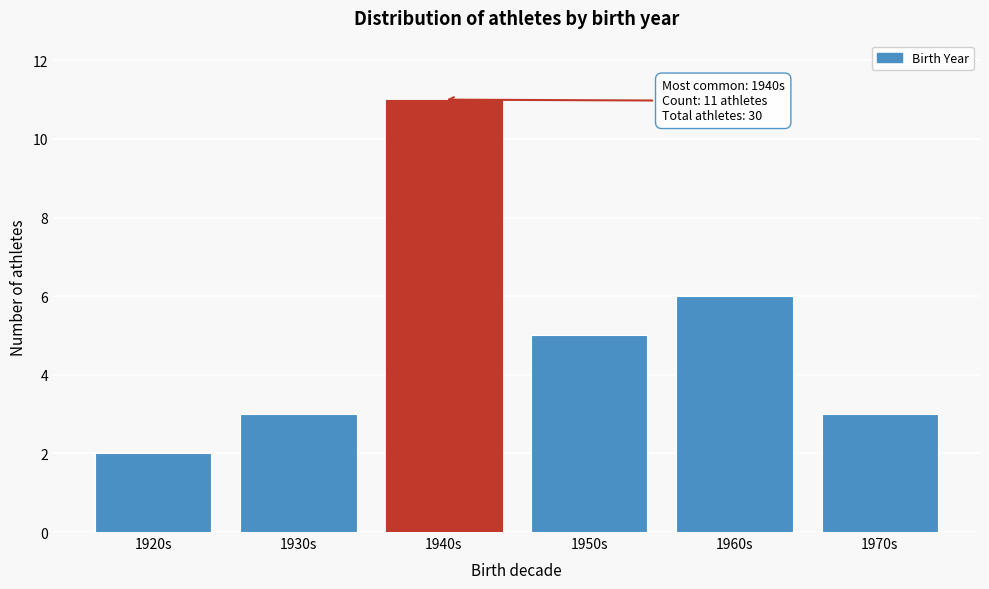

Reading right to left, extract all data points from this chart.

3	6	5	11	3	2